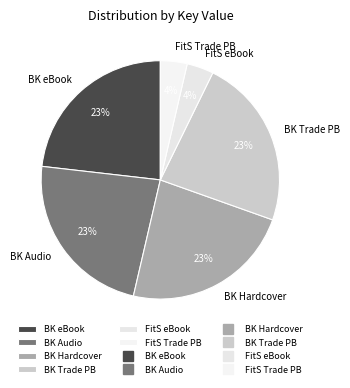

Do FitS Trade PB and BK Audio together represent more than half of the pie?

No